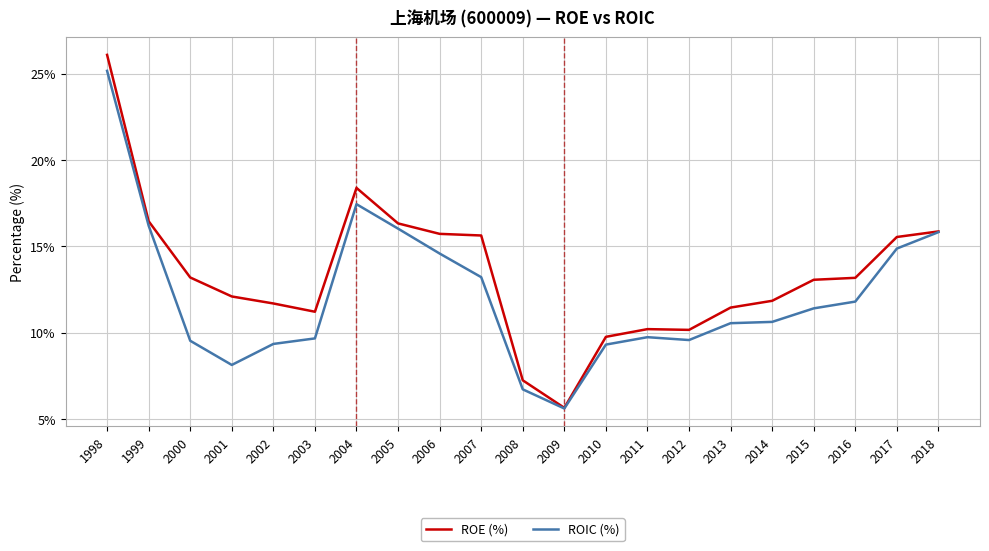

What is the difference between the highest and lowest values at 2015?

1.7